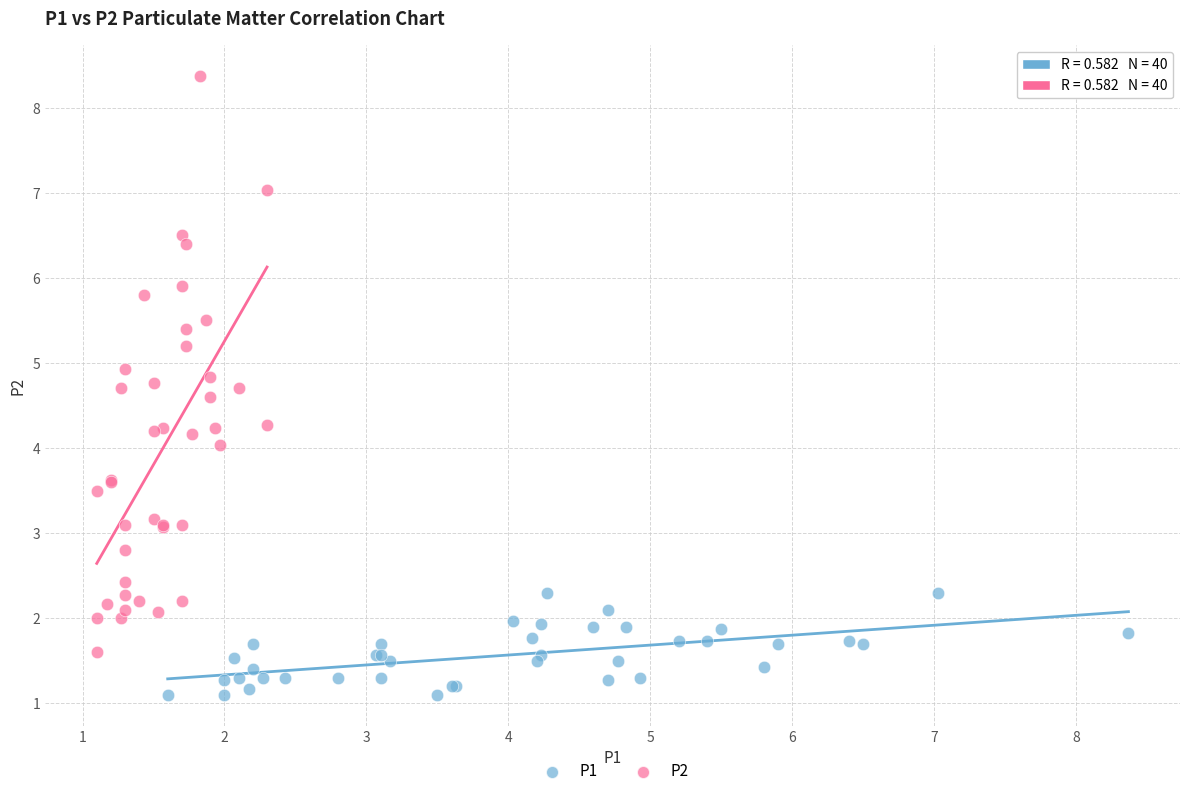

Which series has the widest spread of Y values?

P2